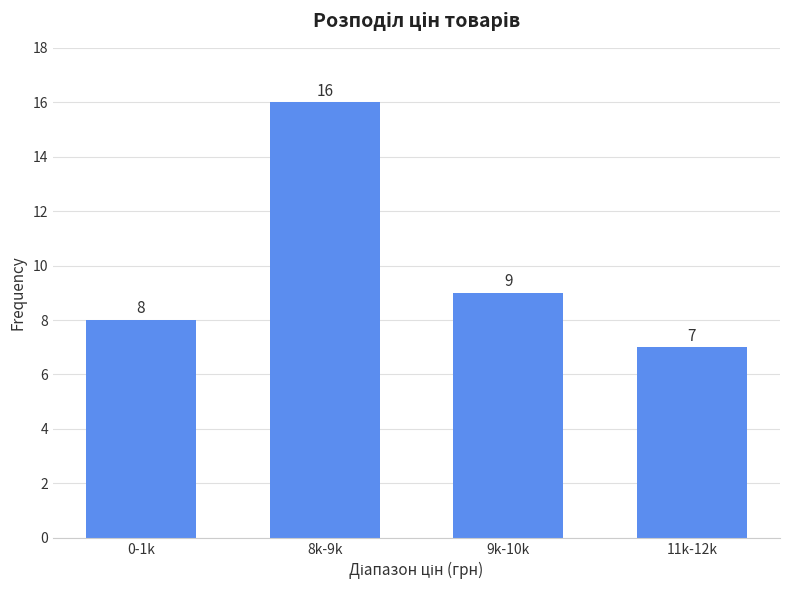

Reading left to right, extract all data points from this chart.

8	16	9	7